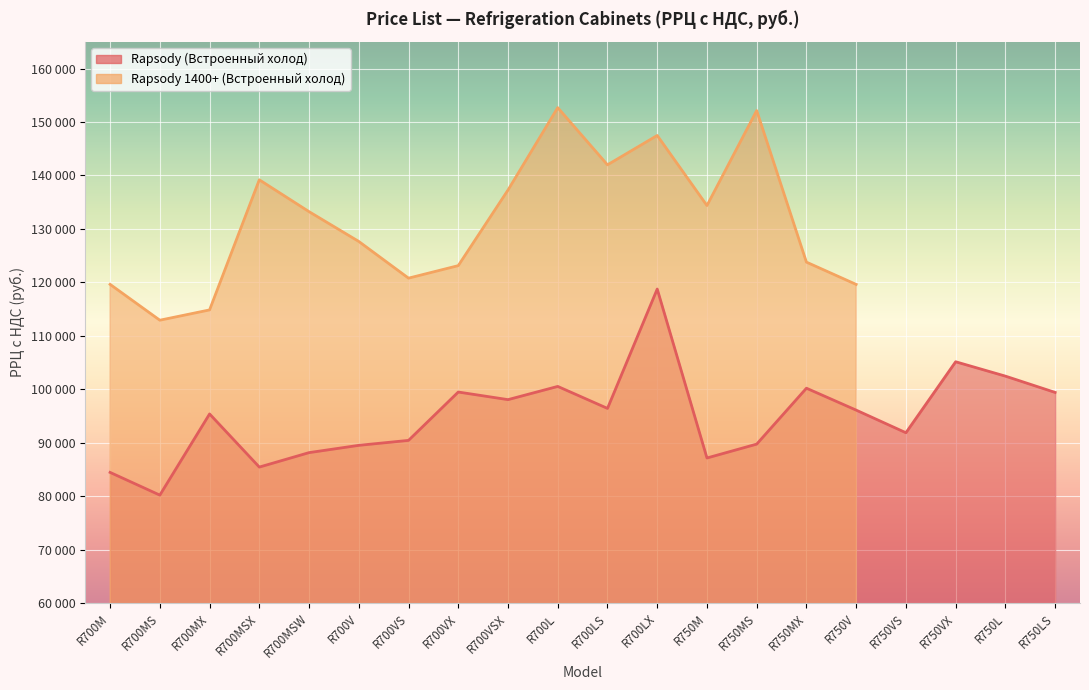

What is the sum of the values at R700LS and R700VX?

195883.1